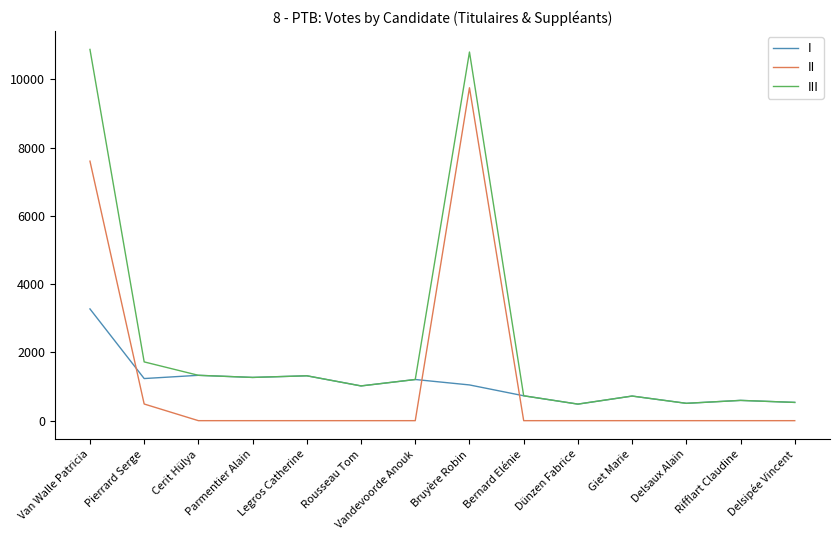

What position from the left is Giet Marie?

11